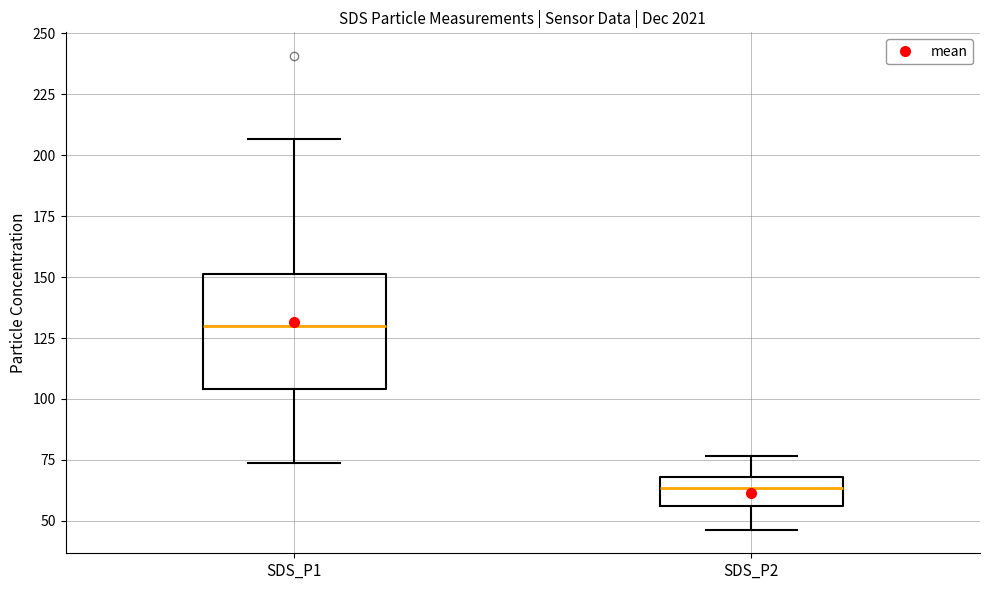

Where does the median line of the box for SDS_P2 sit on the y-axis? The values are not printed on the chart, so give them approximately, as read against the axis.

65